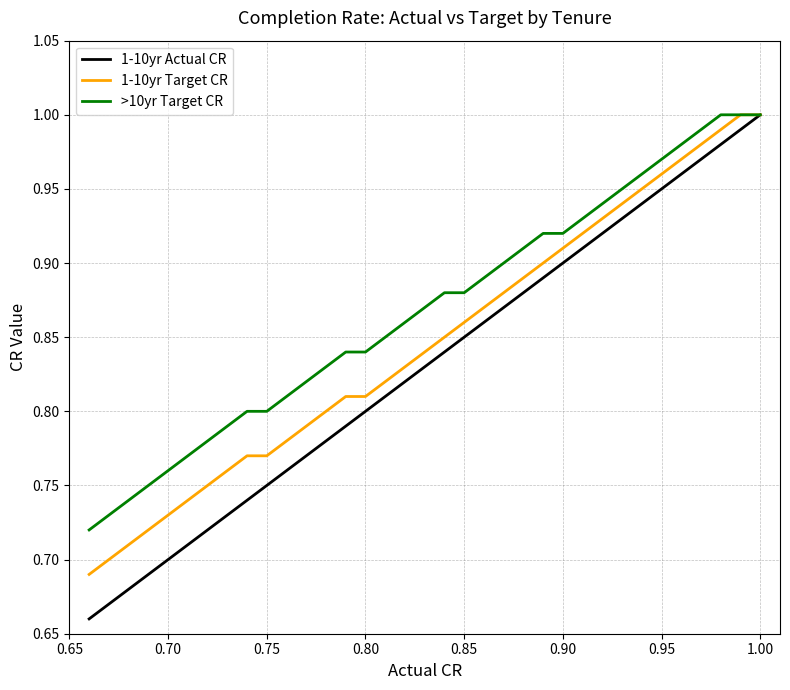

What is the difference between the maximum and minimum values in the 1-10yr Actual CR series?

0.3